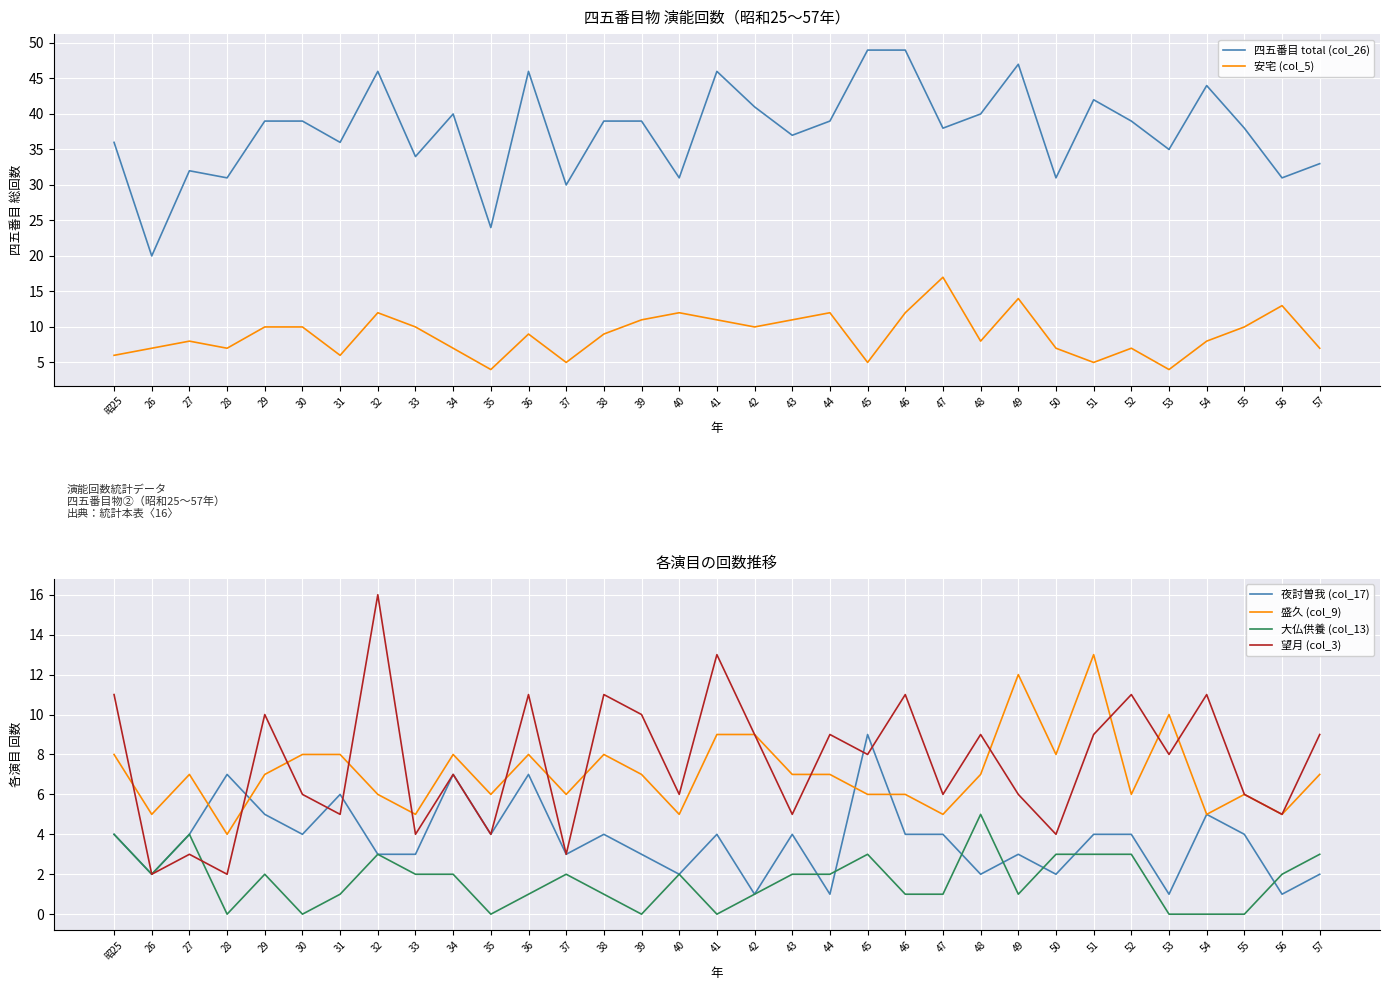

The 安宅 (col_5) series shows 16 at 36. True or false?

False